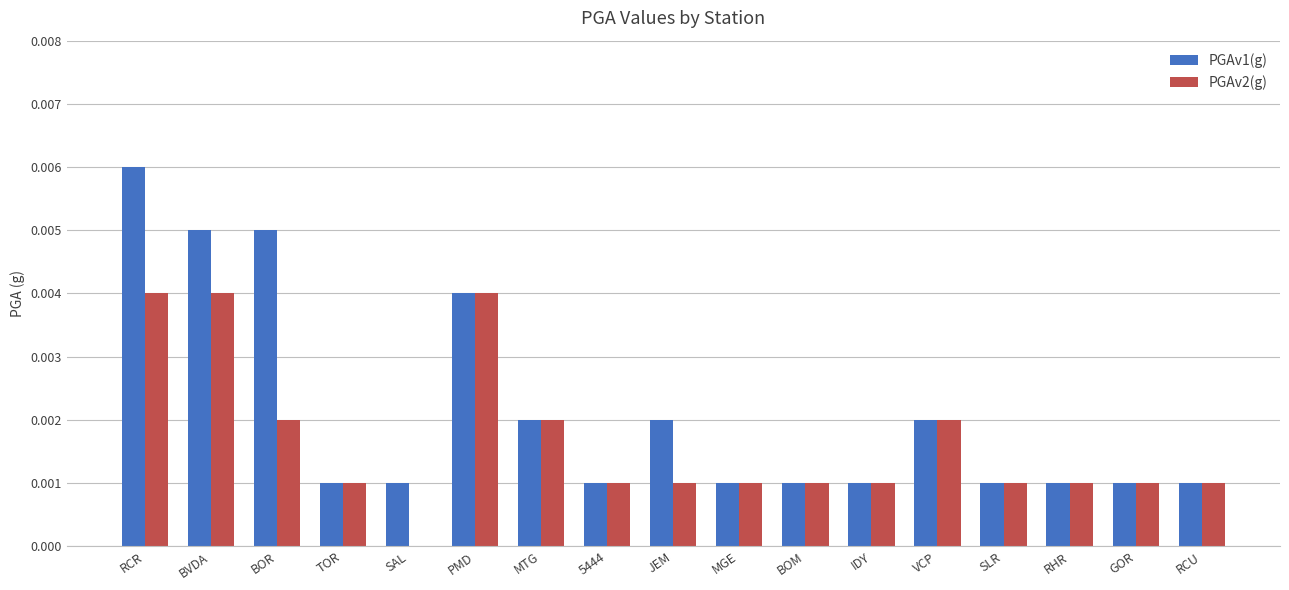

At which label does PGAv1(g) reach its peak?

RCR